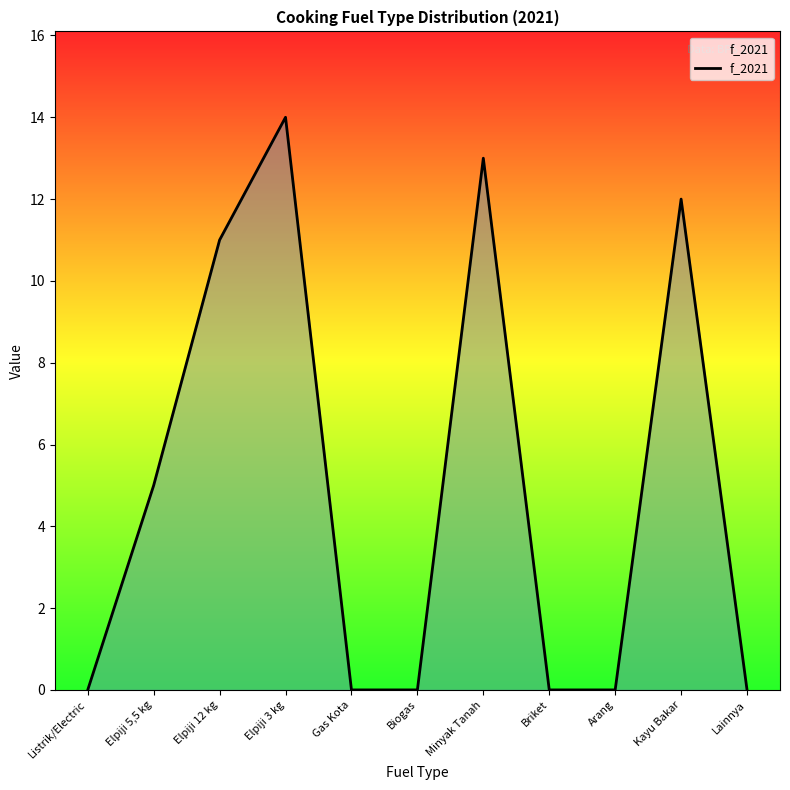

True or false: there are more than 0 points higher than both neighbors.

True